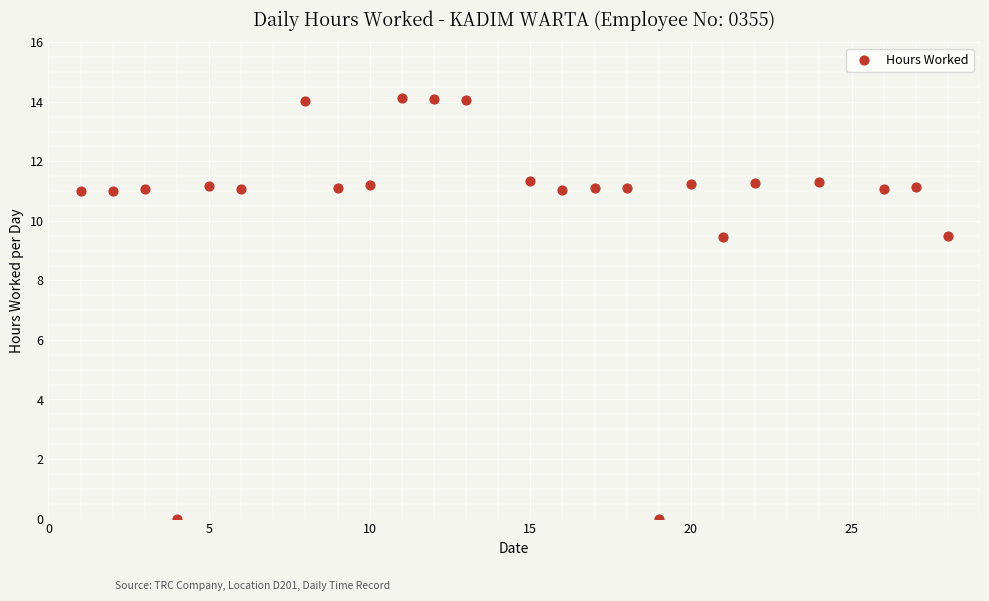

What is the range of X values (max minus min)?

27.0